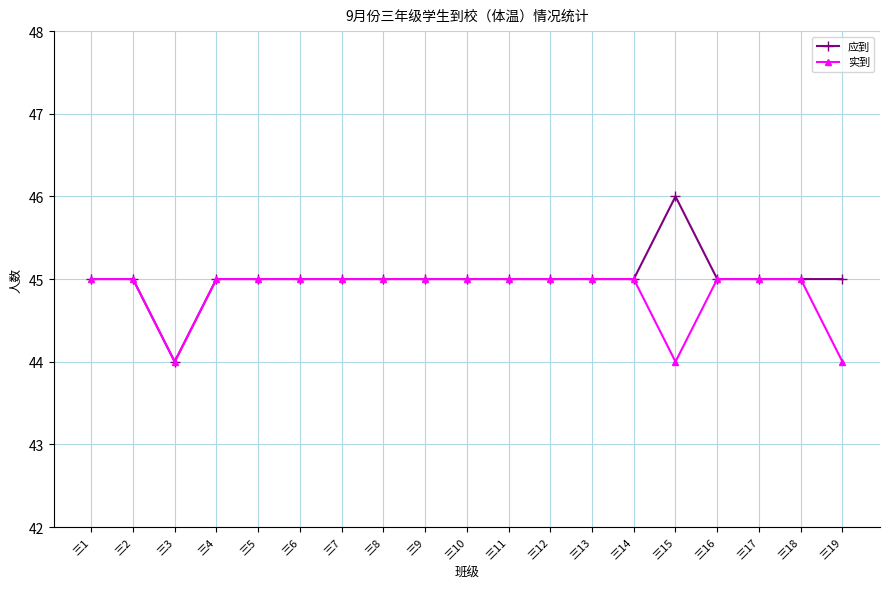

Reading right to left, list all the values displayed in this chart.

应到: 45	45	45	45	46	45	45	45	45	45	45	45	45	45	45	45	44	45	45
实到: 44	45	45	45	44	45	45	45	45	45	45	45	45	45	45	45	44	45	45